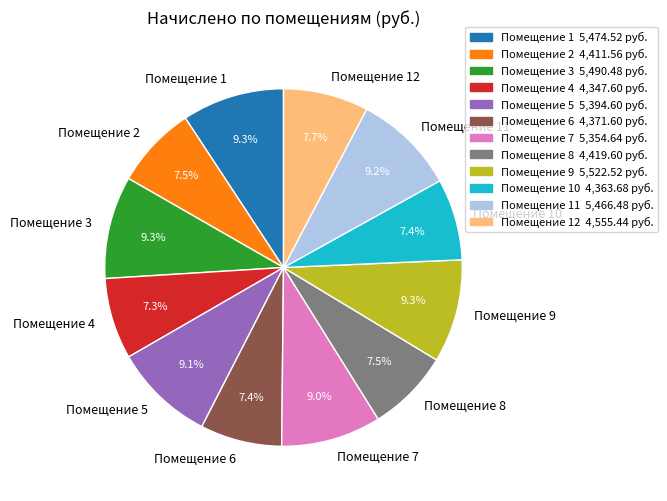

To the nearest percent, what is the average slice percentage?

8%